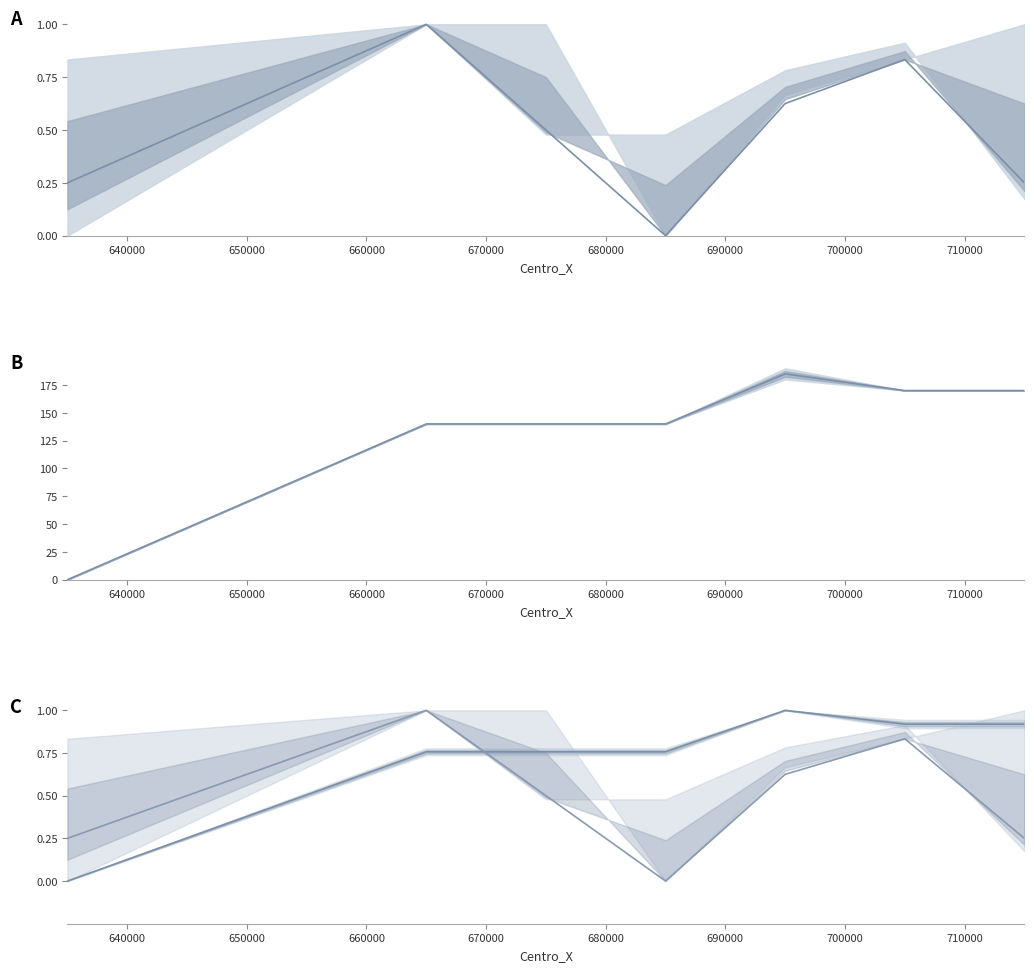

Reading left to right, list all the values displayed in this chart.

Ano mean: 0.2	1.0	0.5	0.0	0.6	0.8	0.2
Centro_Y mean: 0.0	0.8	0.8	0.8	1.0	0.9	0.9